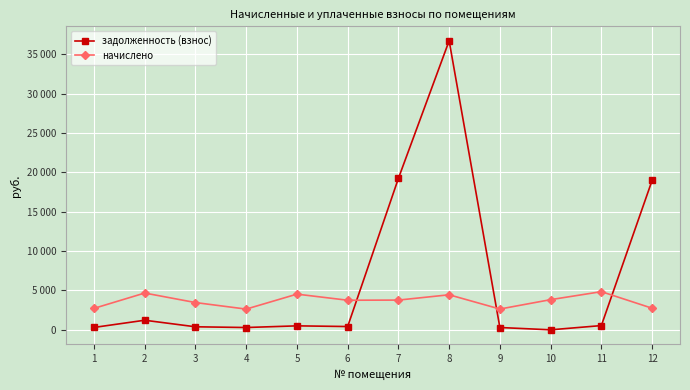

What are all the series names shown in the legend?

задолженность (взнос), начислено